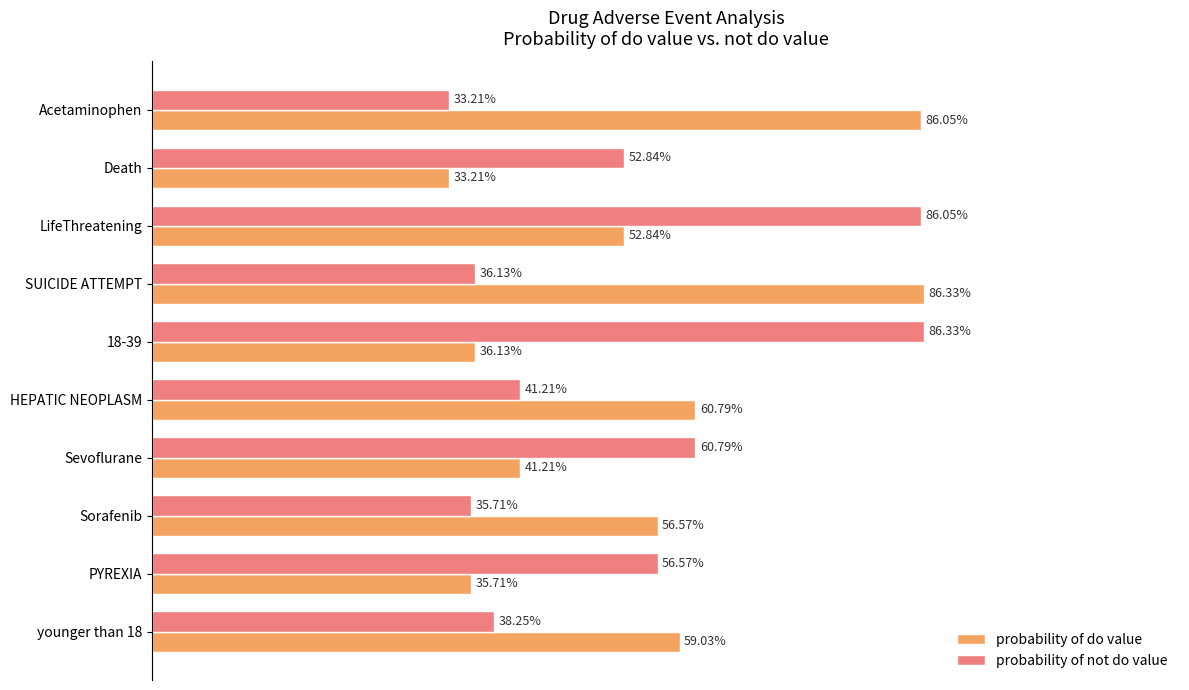

What is the minimum value shown in the chart?

0.3